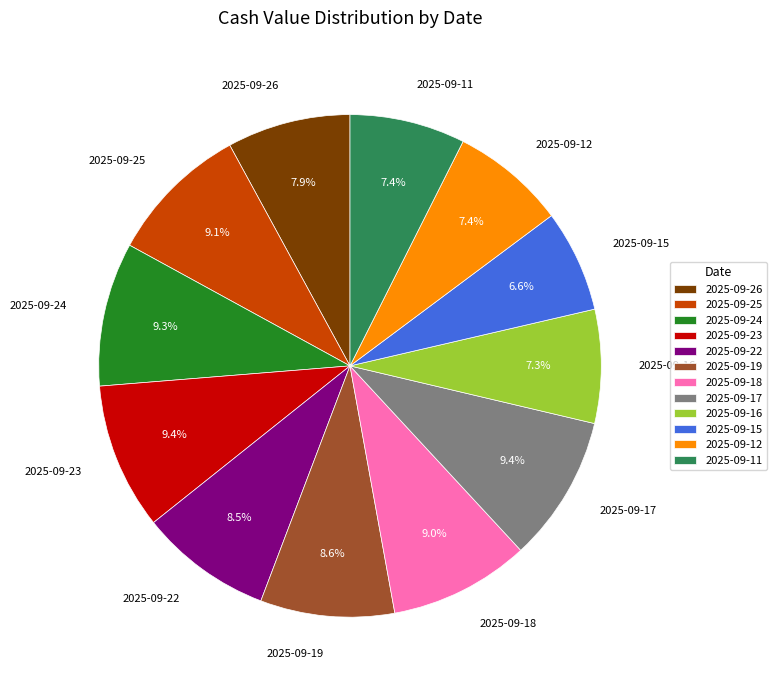

Is there any slice that represents more than half of the pie?

No